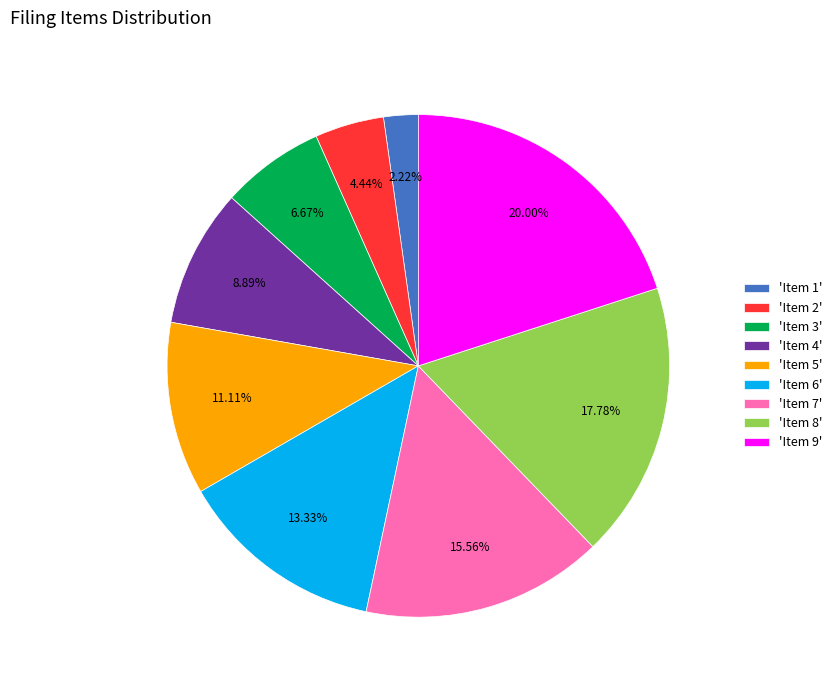

How many segments does this pie chart have?

9